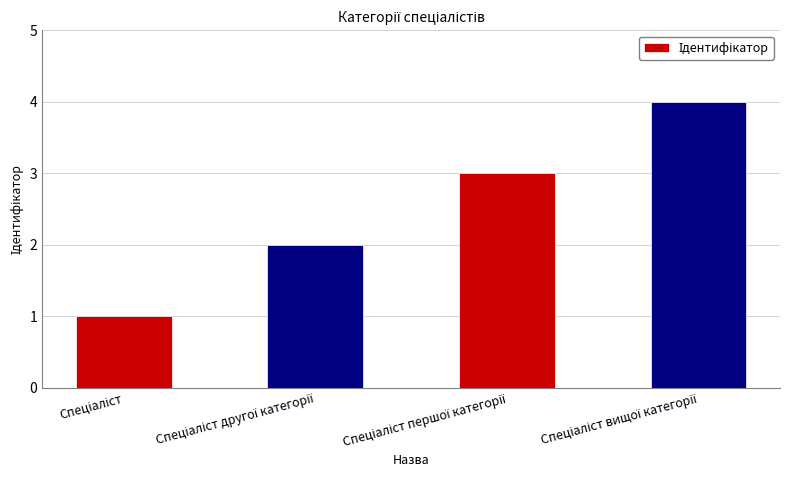

What is the difference between the maximum and minimum values?

3